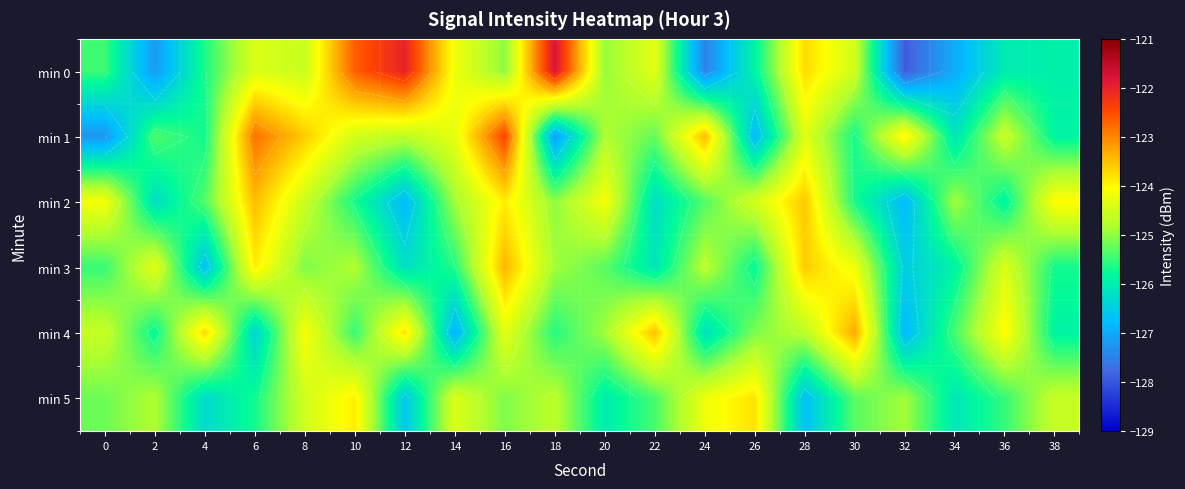

What is the sum of the min 3 values at 6 and 26?

-249.7